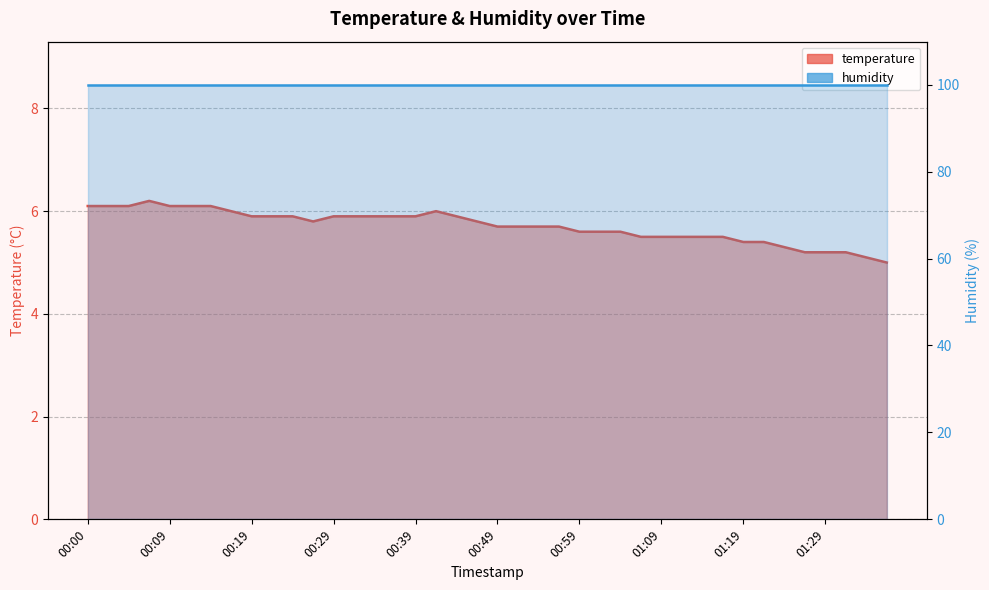

What is the change in value from 00:15 to 00:34?

-0.2